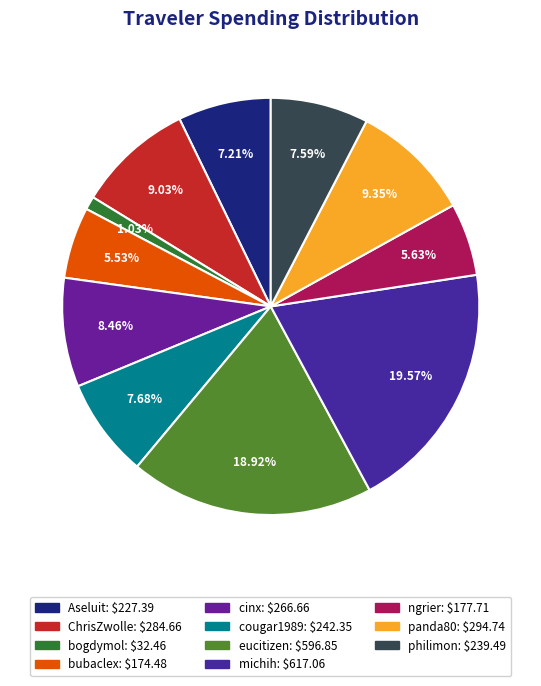

How many segments does this pie chart have?

11